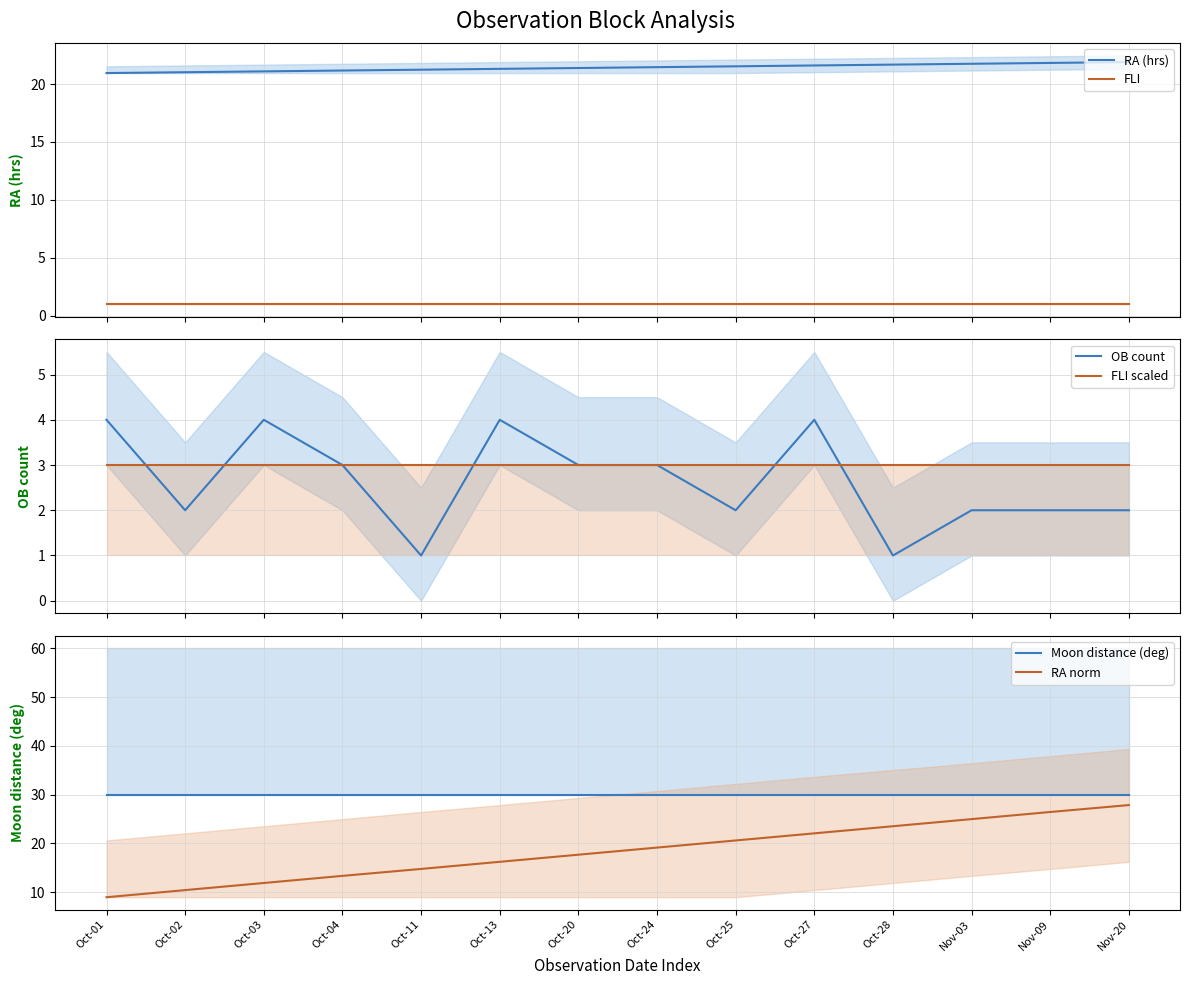

List the series in order of their peak value, lowest first.

FLI, FLI scaled, OB count, RA (hrs), RA norm, Moon distance (deg)